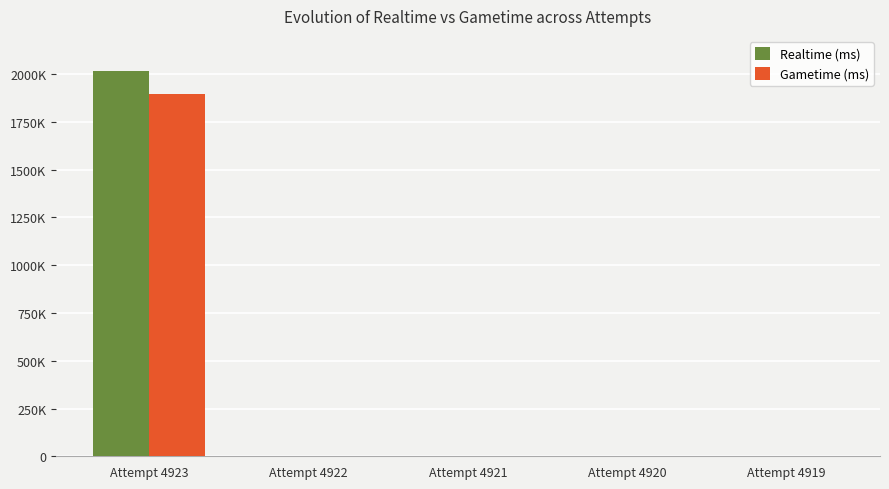

Reading right to left, transcribe all the data shown in this chart.

Realtime (ms): 0	0	0	0	2017783
Gametime (ms): 0	0	0	0	1897981